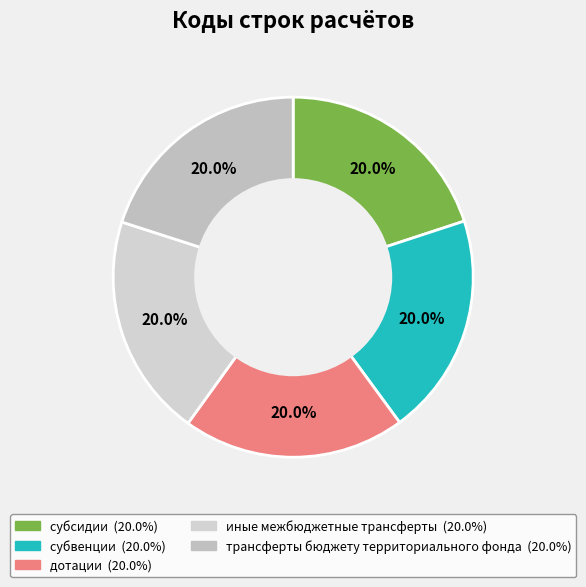

The дотации slice represents 26% of the pie. True or false?

False